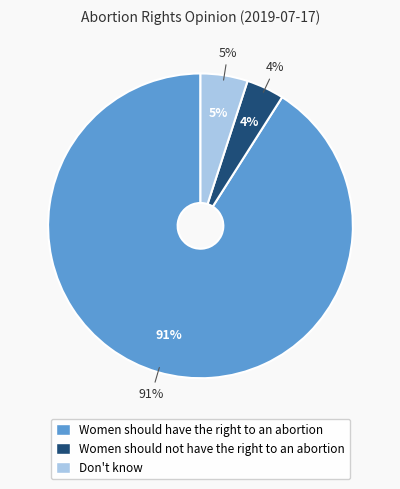

What is the largest slice in the pie chart?

Women should have the right to an abortion